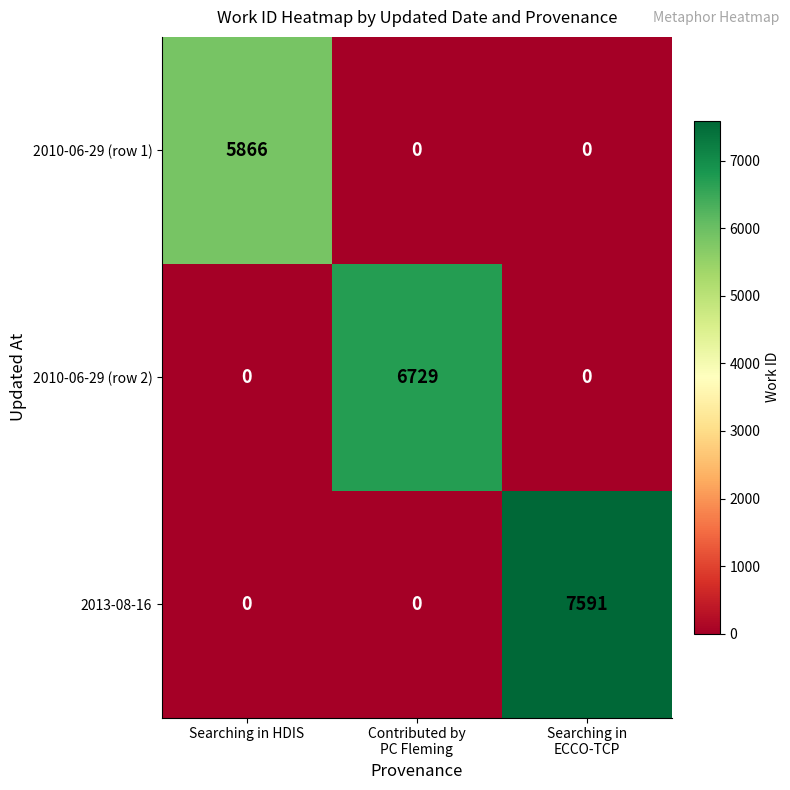

List the series in order of their peak value, highest first.

2013-08-16, 2010-06-29 (row 2), 2010-06-29 (row 1)